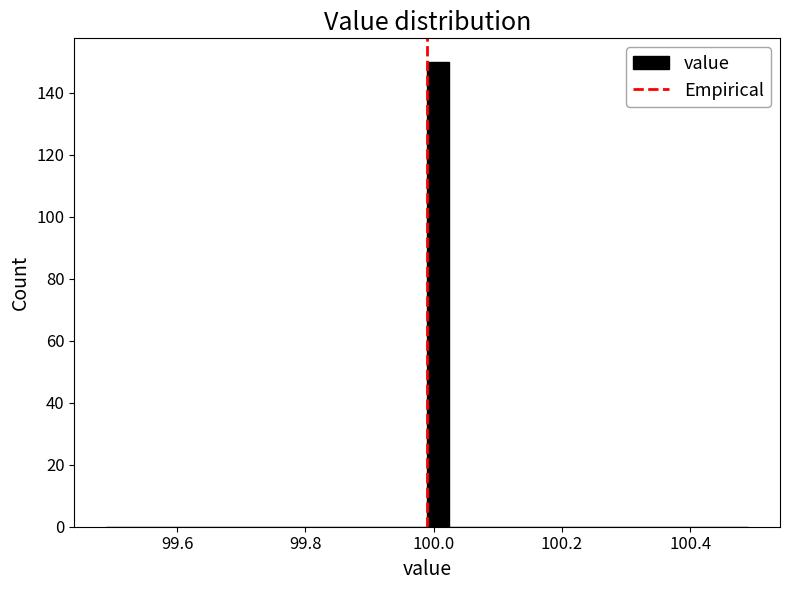

Read against the x-axis, roughly where is the centre of the tallest bar?

100.00